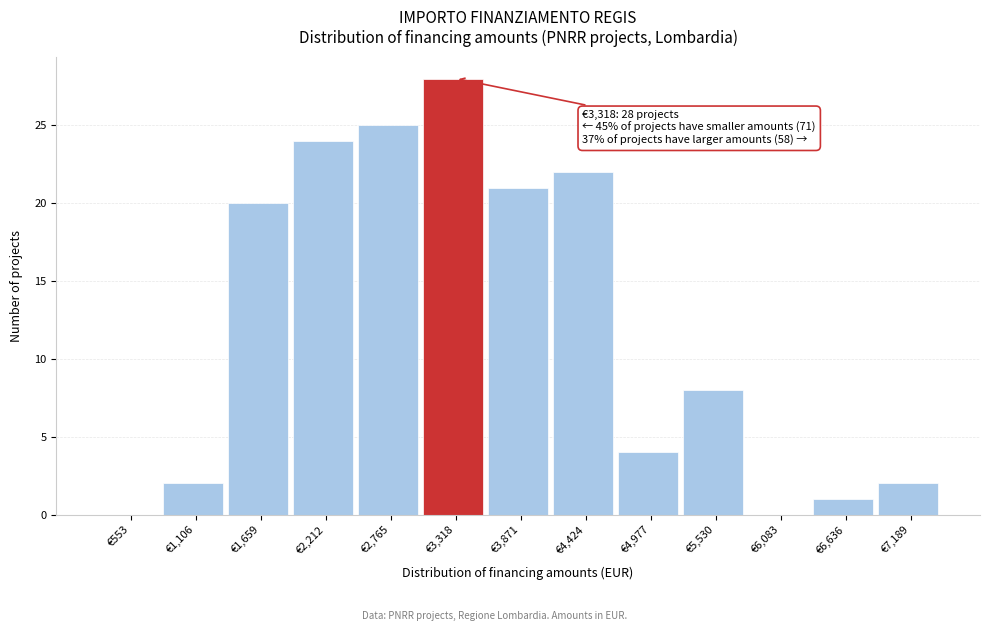

Reading left to right, transcribe all the data shown in this chart.

€553=0	€1,106=2	€1,659=20	€2,212=24	€2,765=25	€3,318=28	€3,871=21	€4,424=22	€4,977=4	€5,530=8	€6,083=0	€6,636=1	€7,189=2